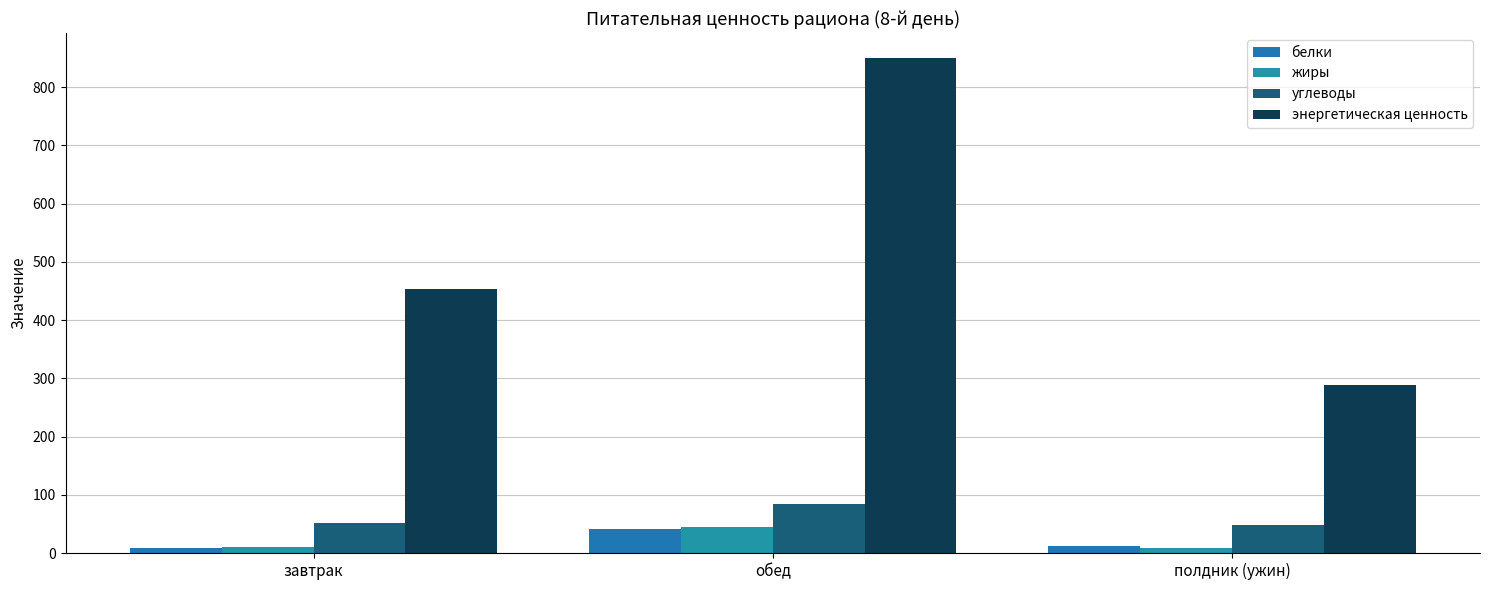

How many categories are shown in the chart?

3